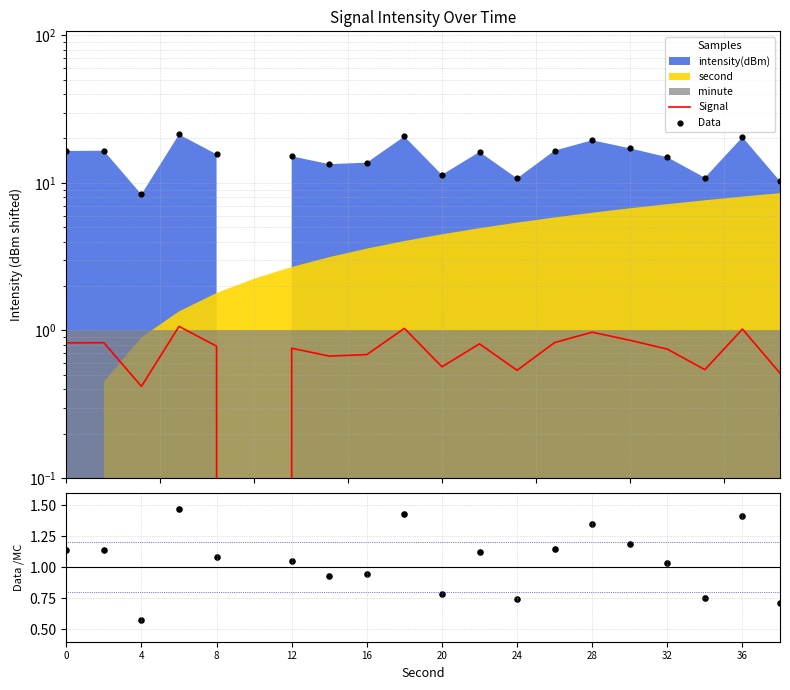

Which series has the widest spread of Y values?

Data